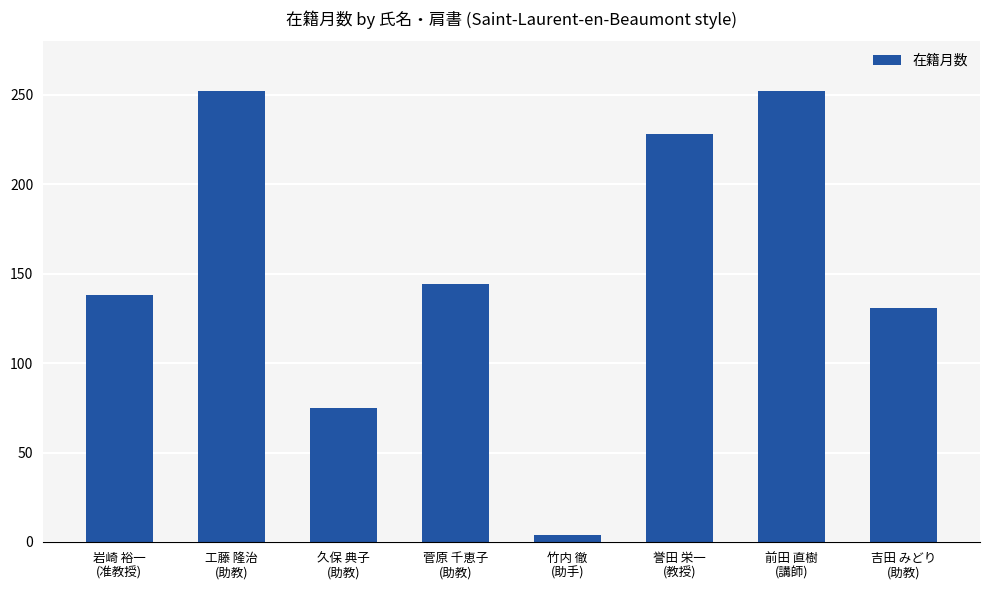

The chart shows a value of 131 at 吉田 みどり
(助教). True or false?

True